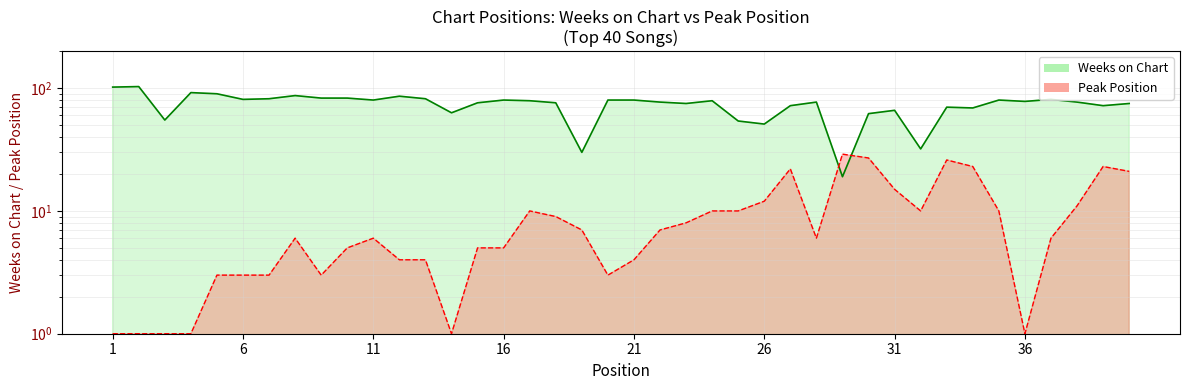

What is the value of the Peak Position point at the 16th from the left?

5